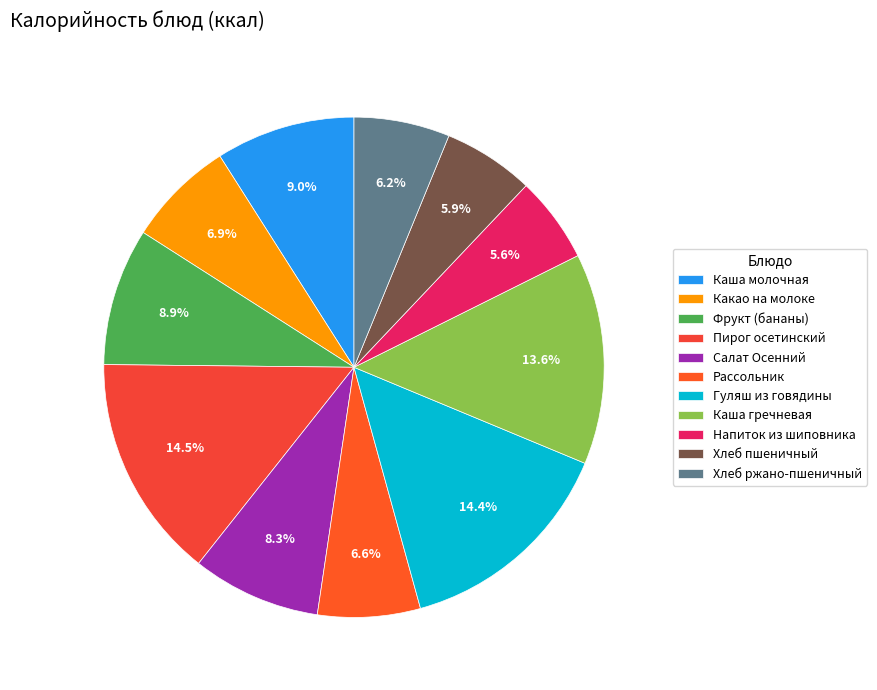

Is the sum of Каша гречневая and Какао на молоке greater than half?

No